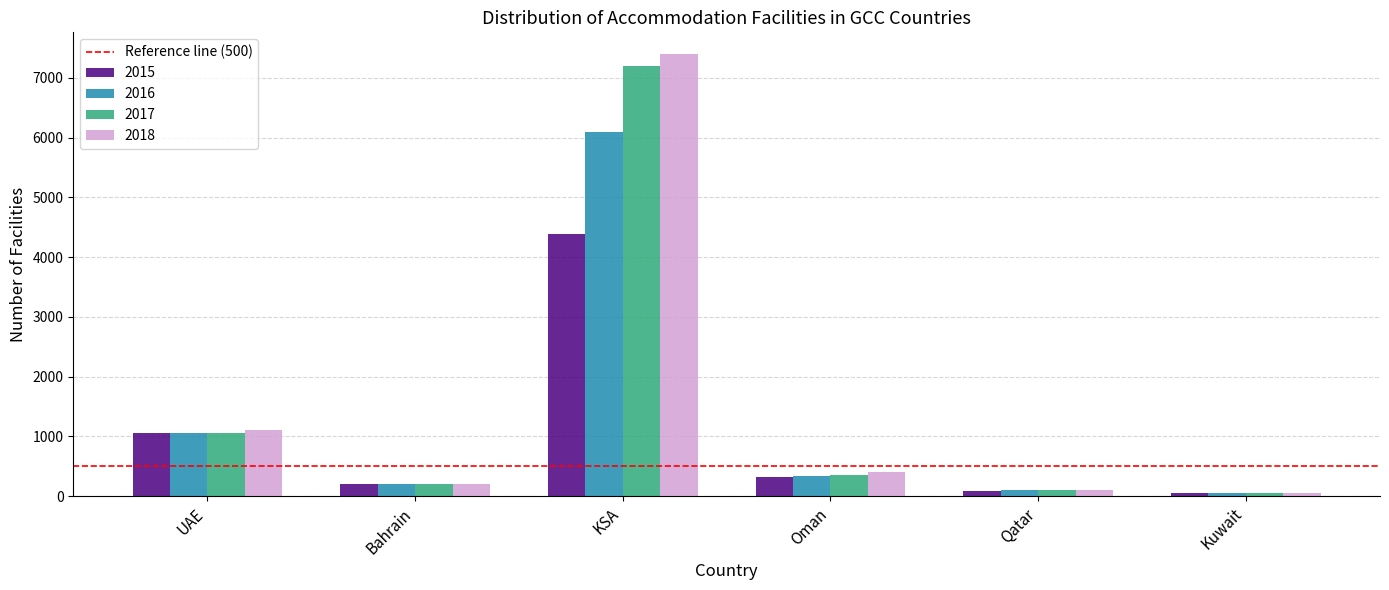

Is it true that 2018 equals 7391 at KSA?

True